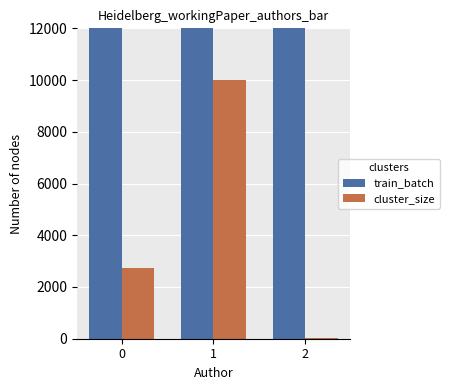

Rank the series by their maximum value, from lowest to highest.

cluster_size, train_batch